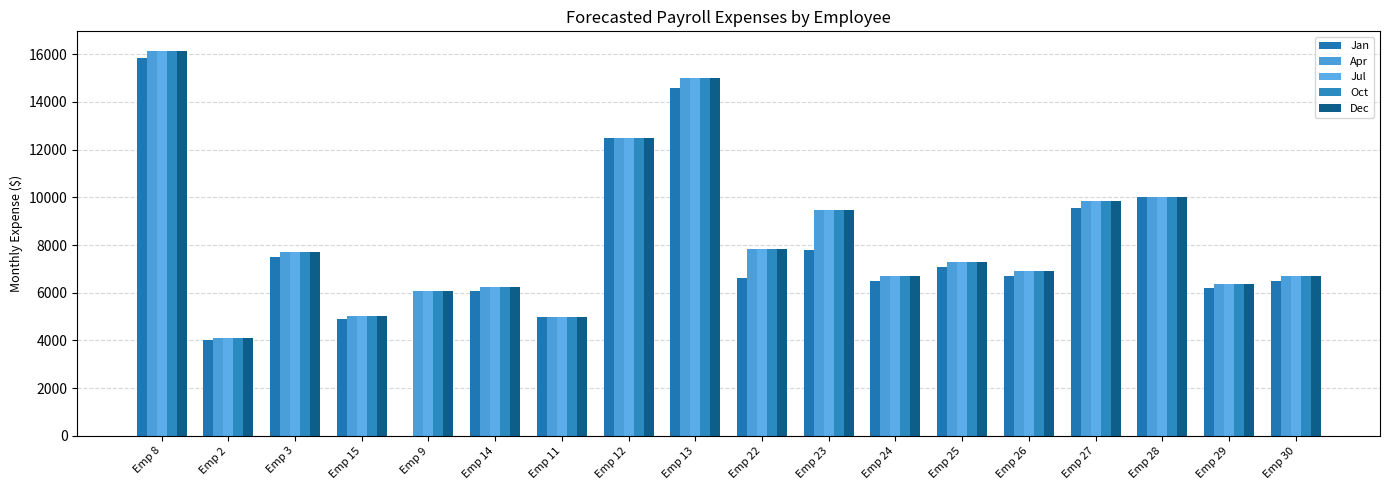

The Apr series shows 5668.3 at Emp 23. True or false?

False